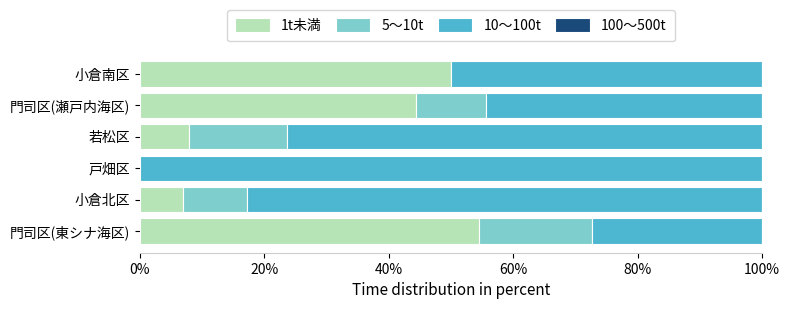

How many categories are shown in the chart?

6